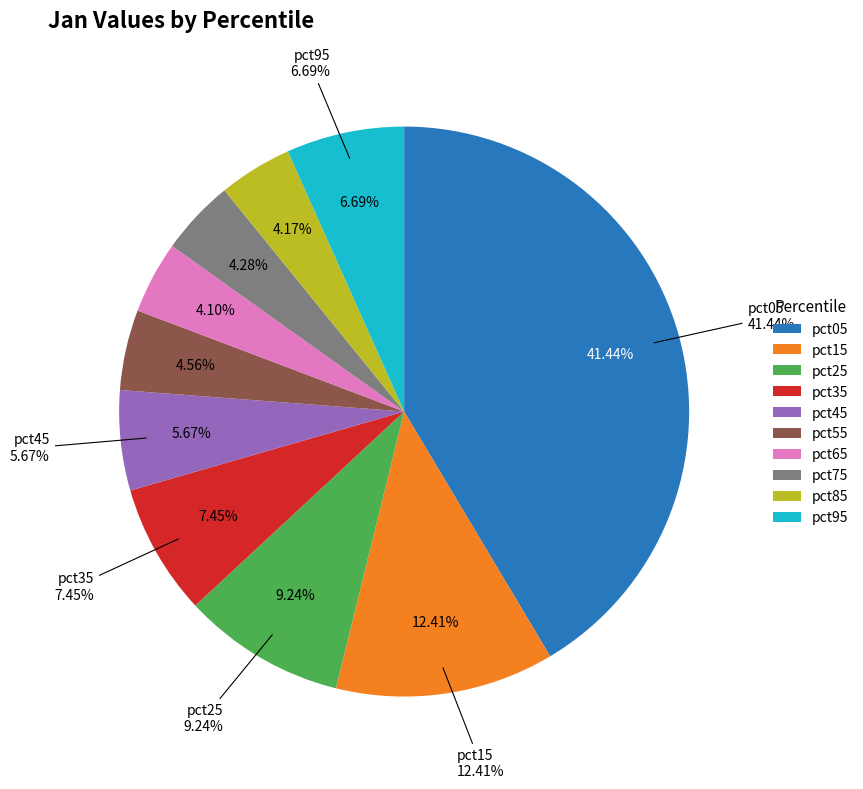

Count the number of slices in the pie.

10